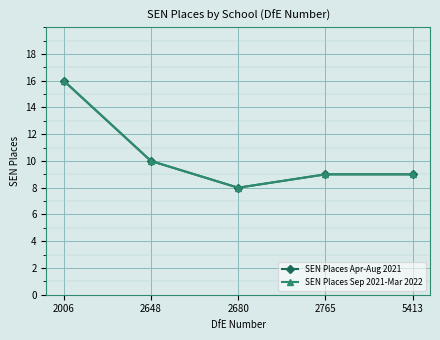

True or false: SEN Places Sep 2021-Mar 2022 has more than 0 points higher than both neighbors.

False